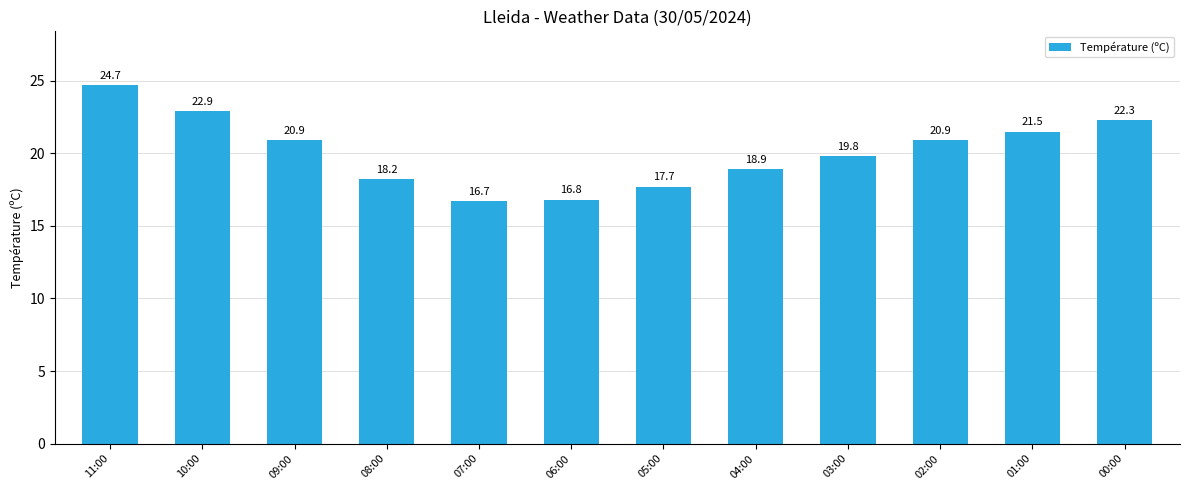

Is it true that the value at 02:00 is 37.3?

False